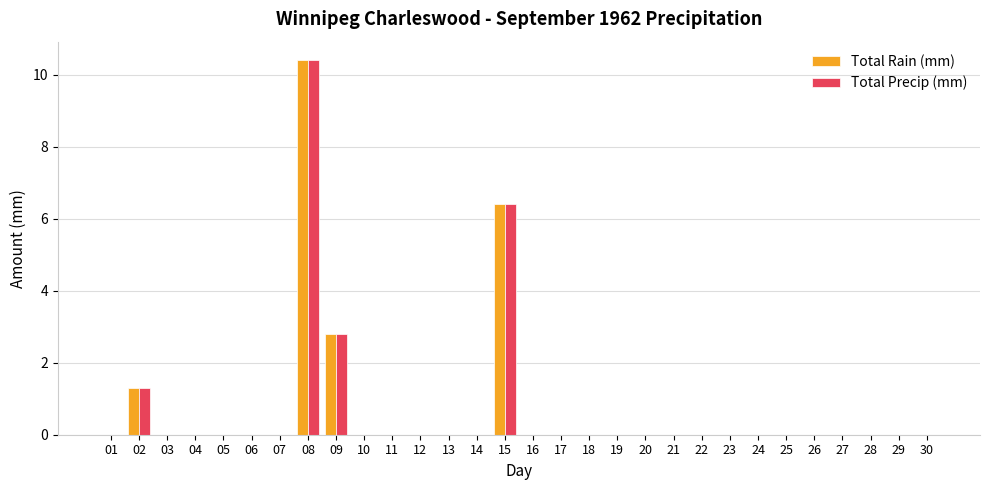

What is the sum of all Total Precip (mm) values?

20.9